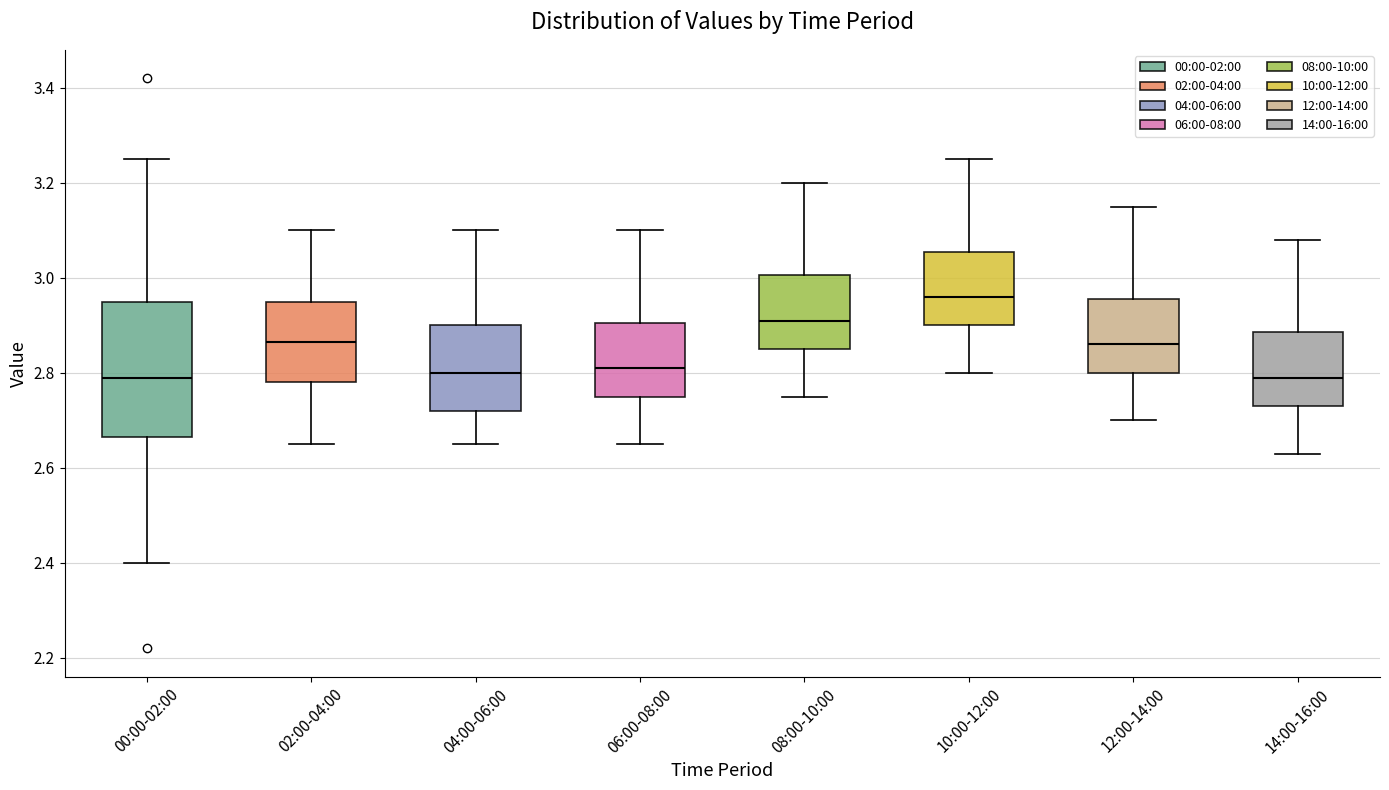

Comparing the boxes themselves (not the whiskers), which one is the tallest?

00:00-02:00